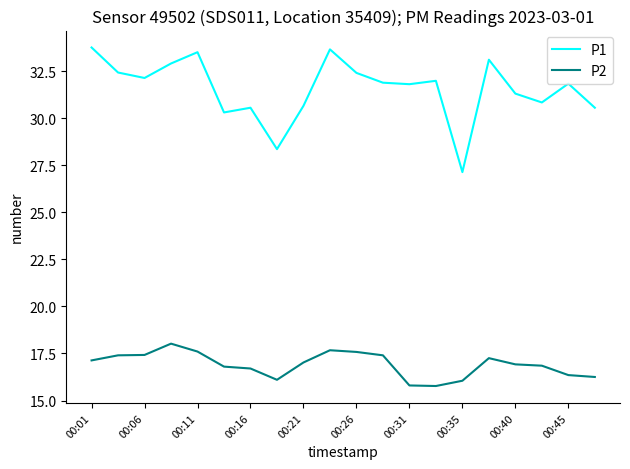

True or false: P2 and P1 cross at least once.

False